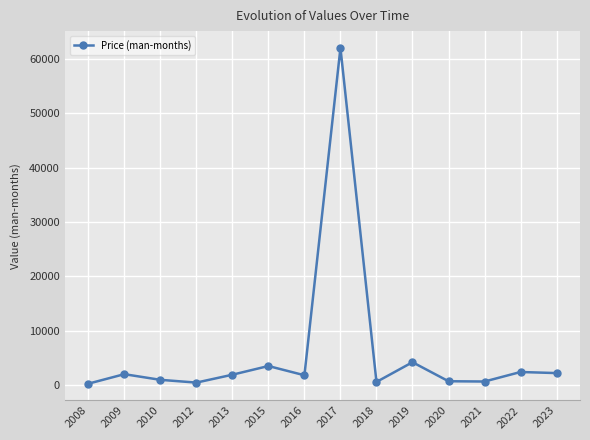

True or false: the data shows 650 at 2021.

True